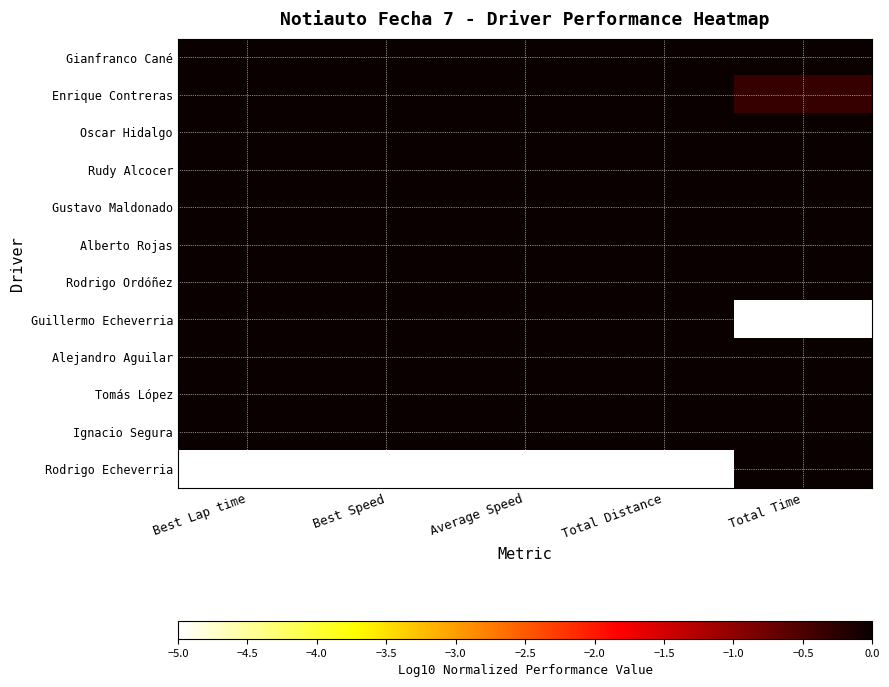

What is the minimum value shown in the chart?

-5.0